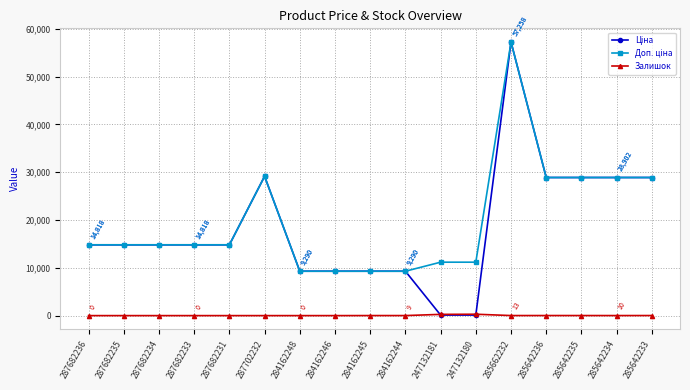

True or false: Залишок has more than 0 interior local peaks.

True